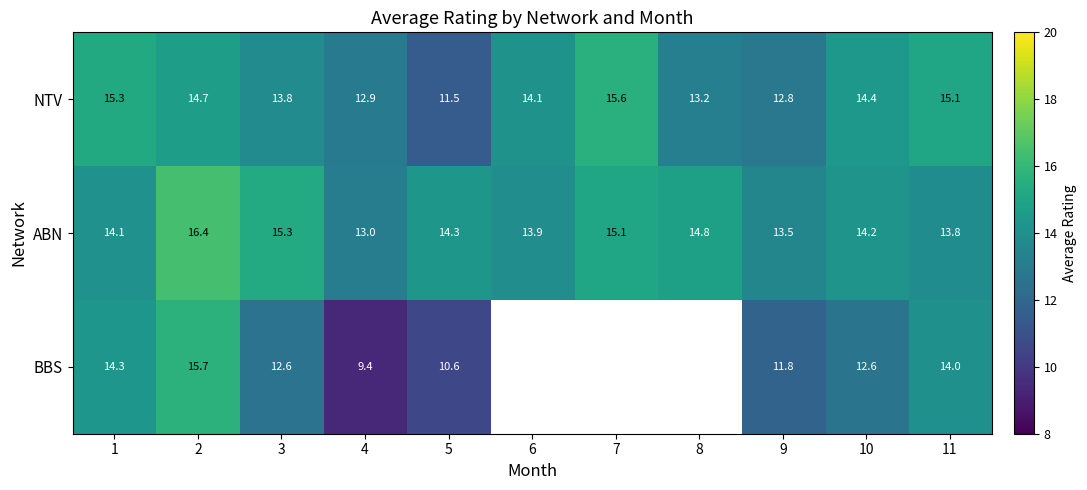

At how many categories does at least one series exceed 14?

9